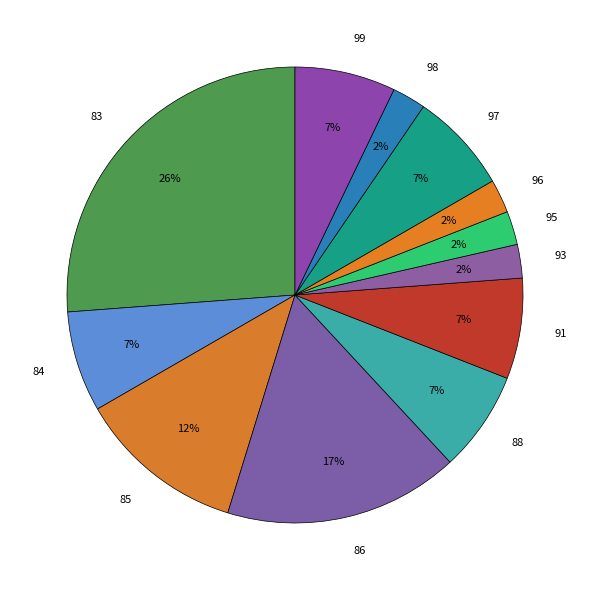

True or false: 88 accounts for 7% of the total.

True